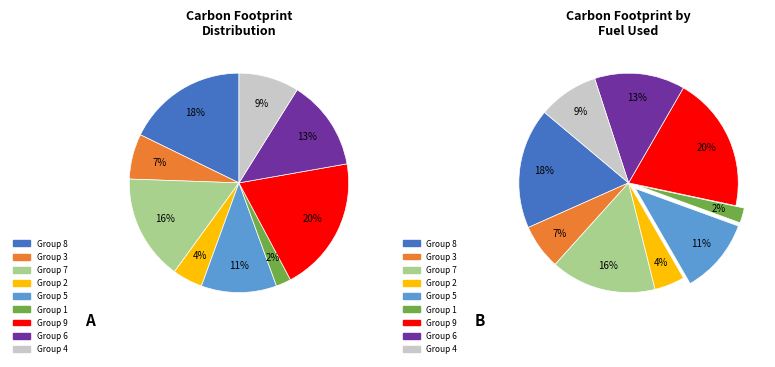

How many slices are in this pie chart?

9